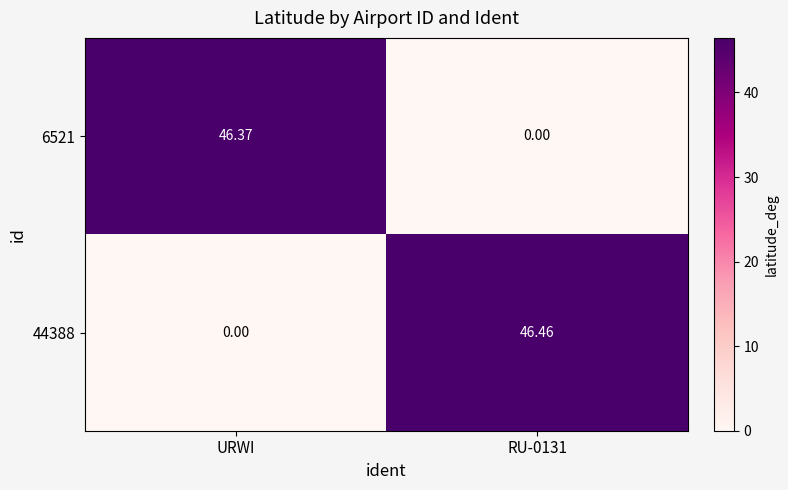

Where does the 6521 series first go above 46?

URWI